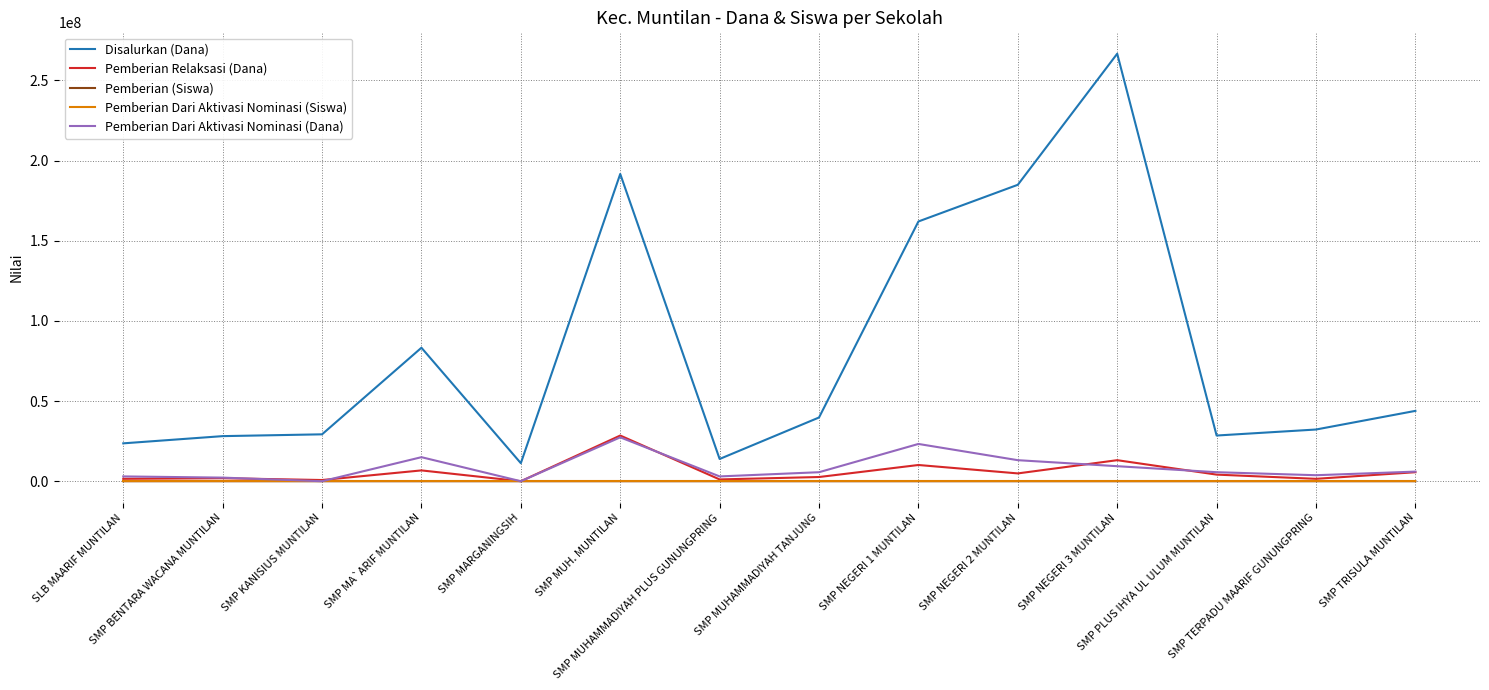

True or false: Pemberian Relaksasi (Dana) has more than 2 interior local peaks.

True